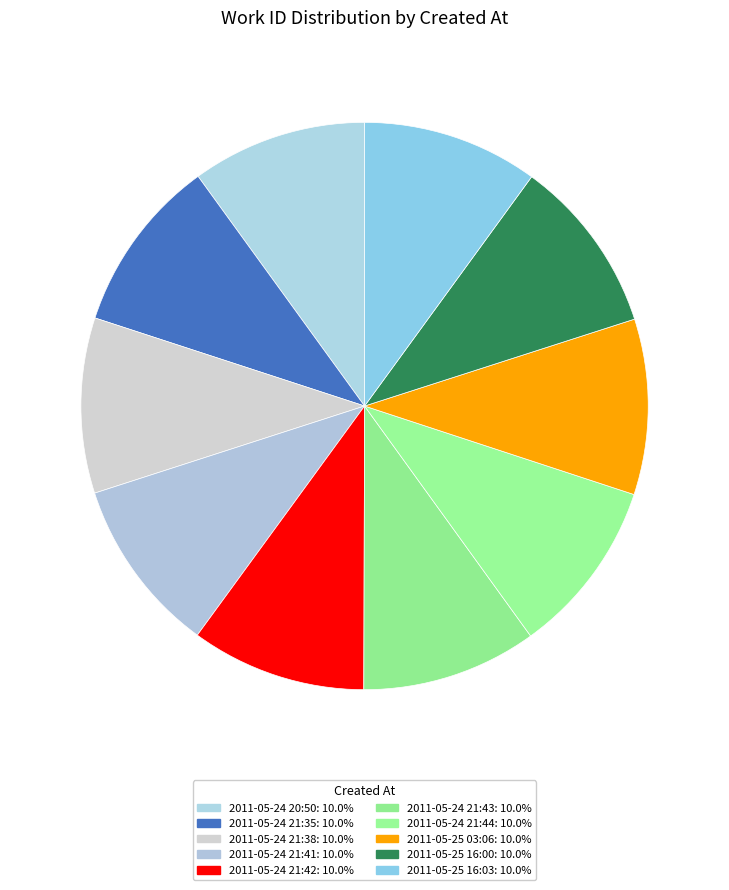

How many slices are in this pie chart?

10